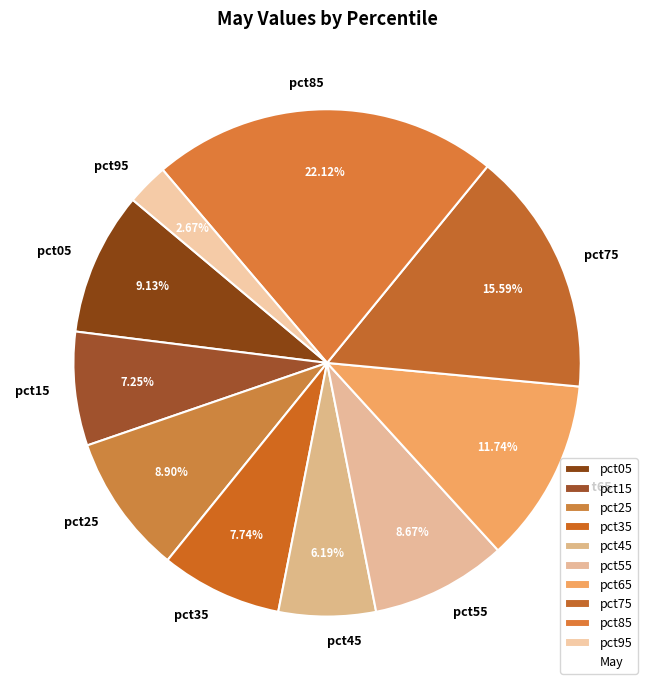

Between pct95 and pct45, which is larger?

pct45